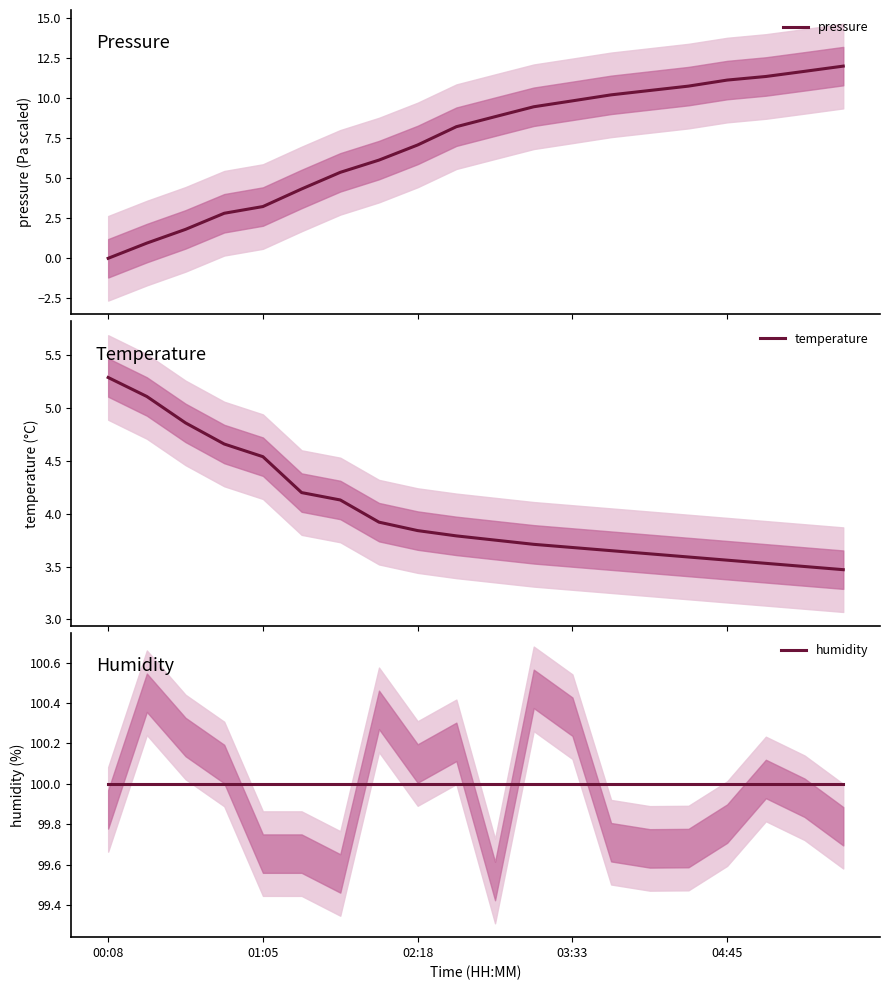

Is it true that temperature equals 5.3 at 00:08?

True